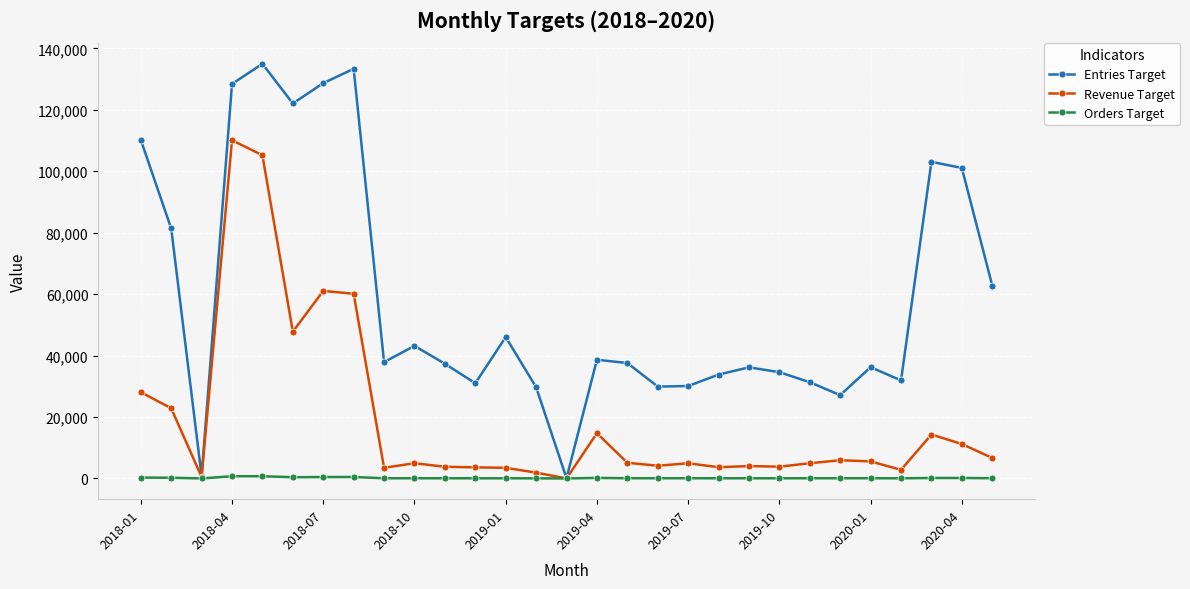

True or false: Entries Target has more than 1 interior local peaks.

True